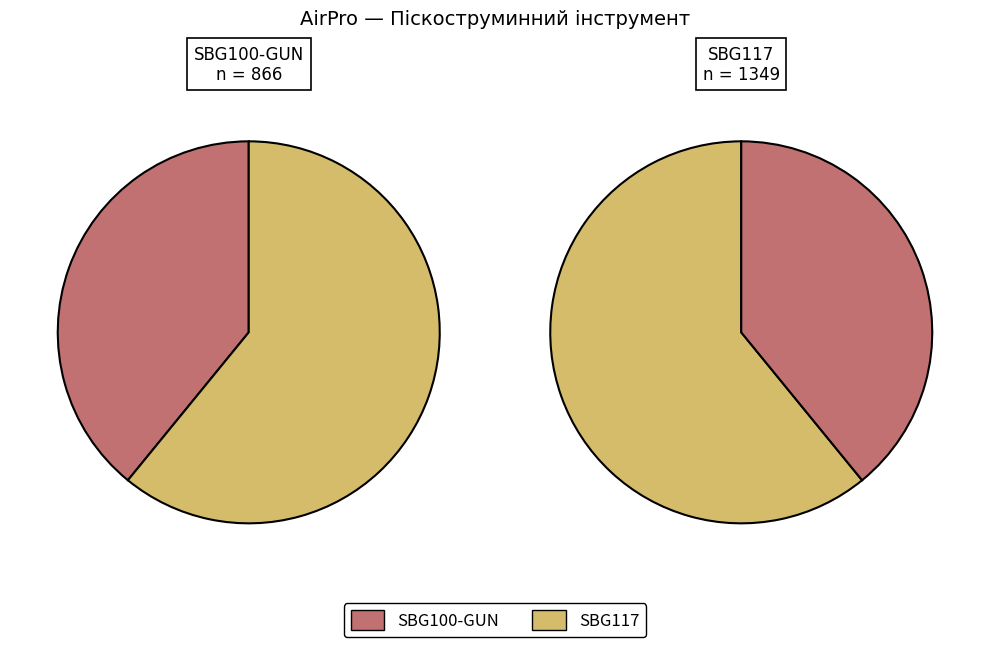

Is there a majority slice in this chart?

Yes